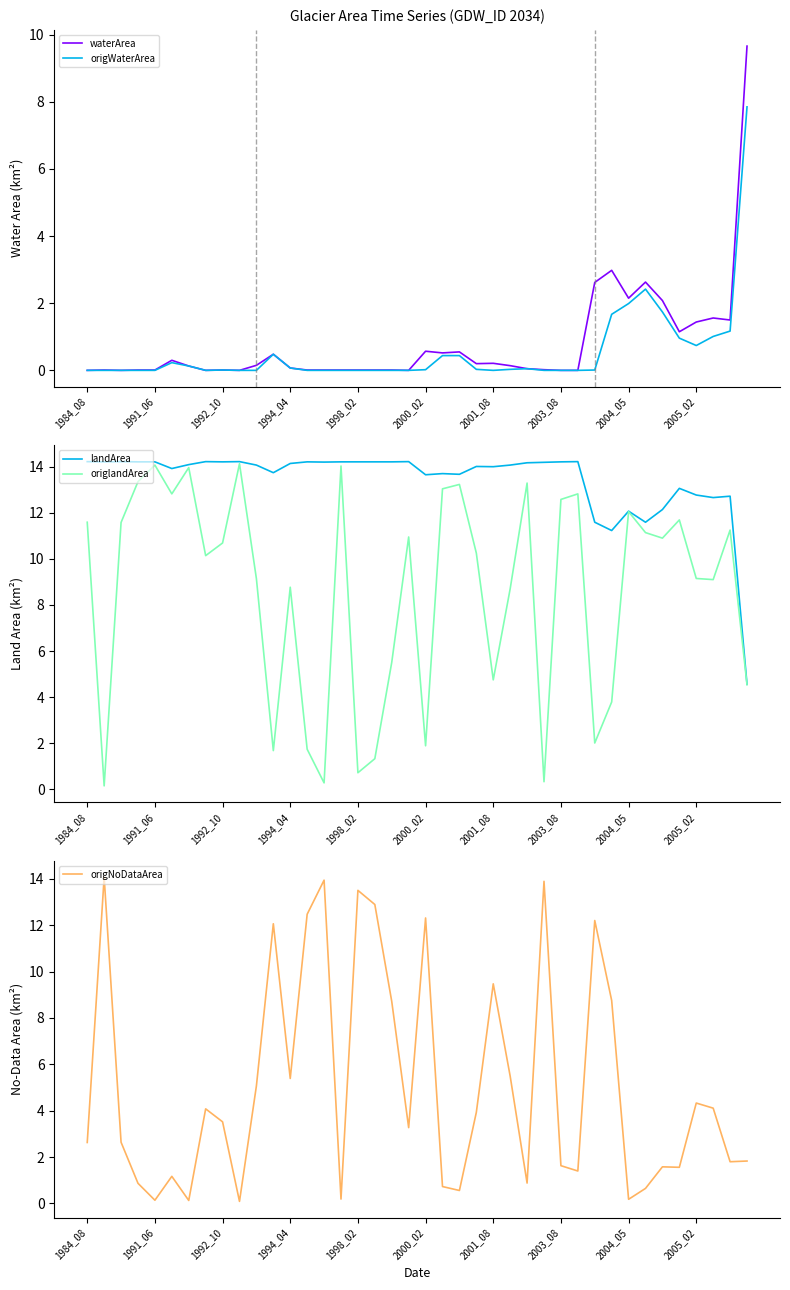

What is the total value across all series at 33?

28.4